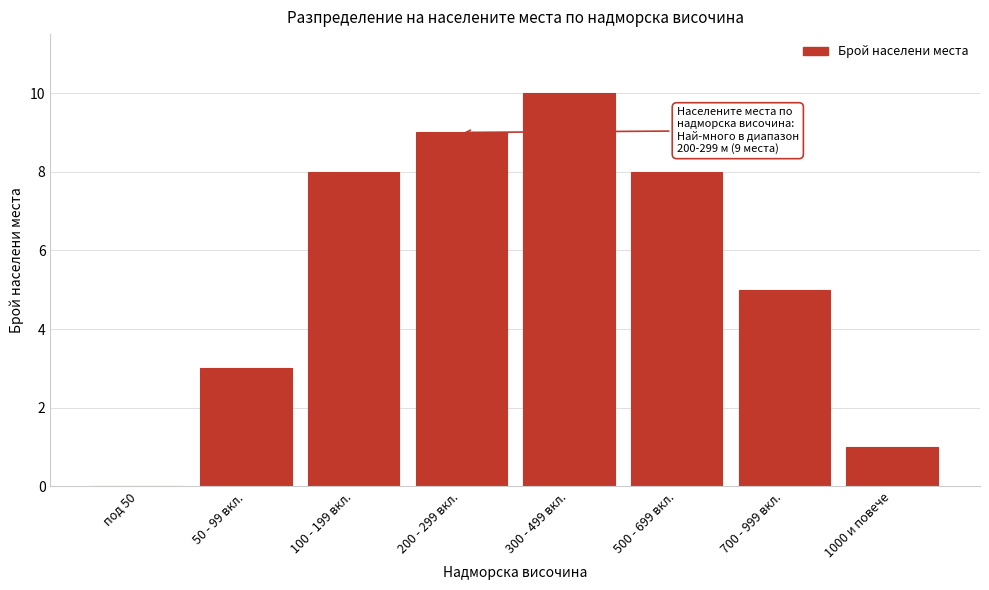

Reading left to right, extract all data points from this chart.

под 50=0	50 - 99 вкл.=3	100 - 199 вкл.=8	200 - 299 вкл.=9	300 - 499 вкл.=10	500 - 699 вкл.=8	700 - 999 вкл.=5	1000 и повече=1